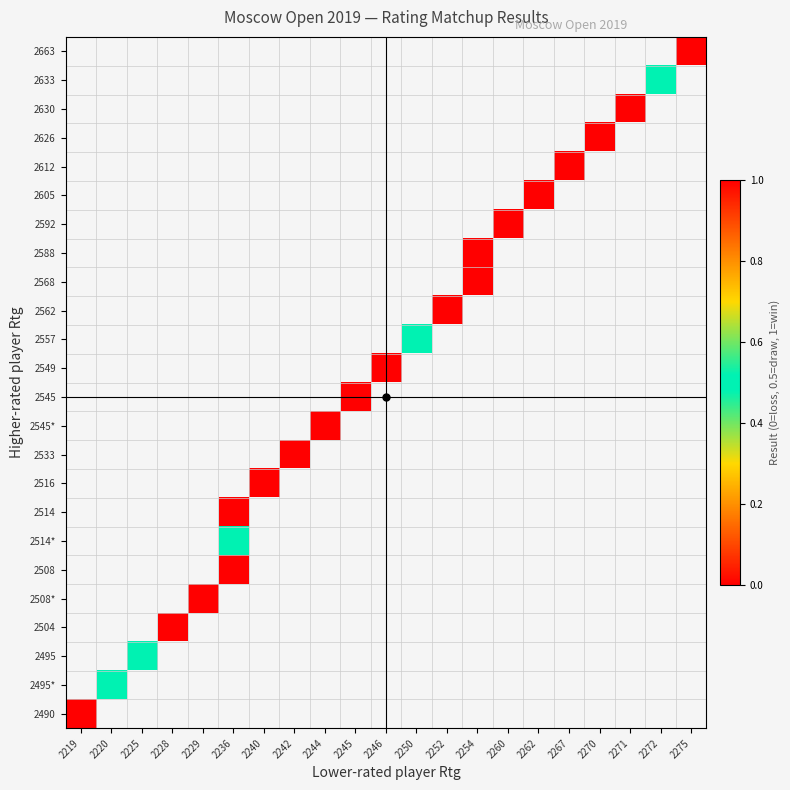

Rank the series by their maximum value, from lowest to highest.

2663, 2633, 2630, 2626, 2612, 2605, 2592, 2588, 2568, 2562, 2557, 2549, 2545, 2545*, 2533, 2516, 2514, 2514*, 2508, 2508*, 2504, 2495, 2495*, 2490